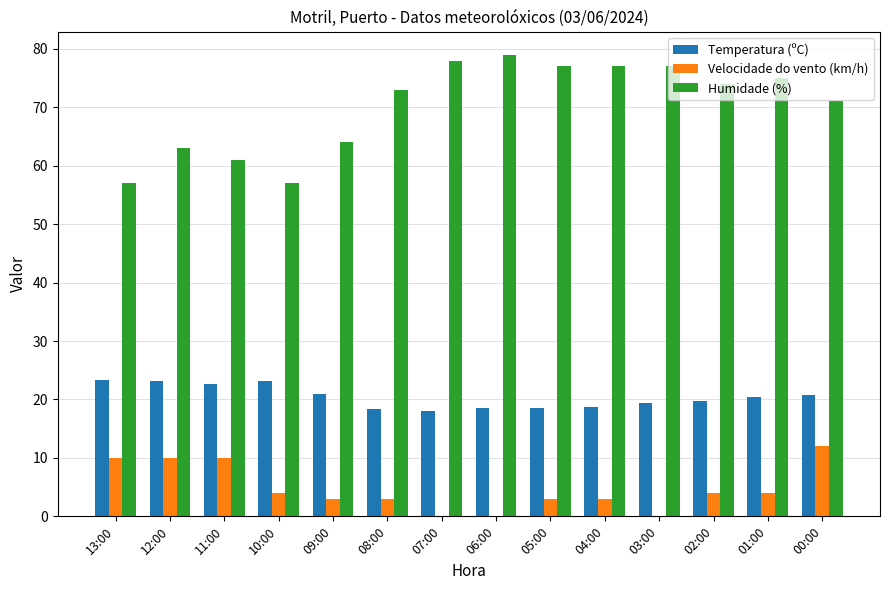

True or false: Humidade (%) has a value of 103.3 at 07:00.

False